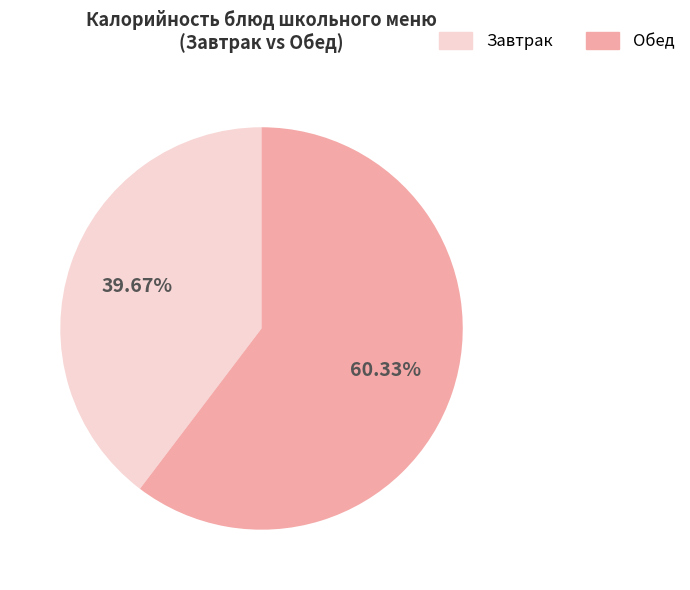

Is there any slice that represents more than half of the pie?

Yes